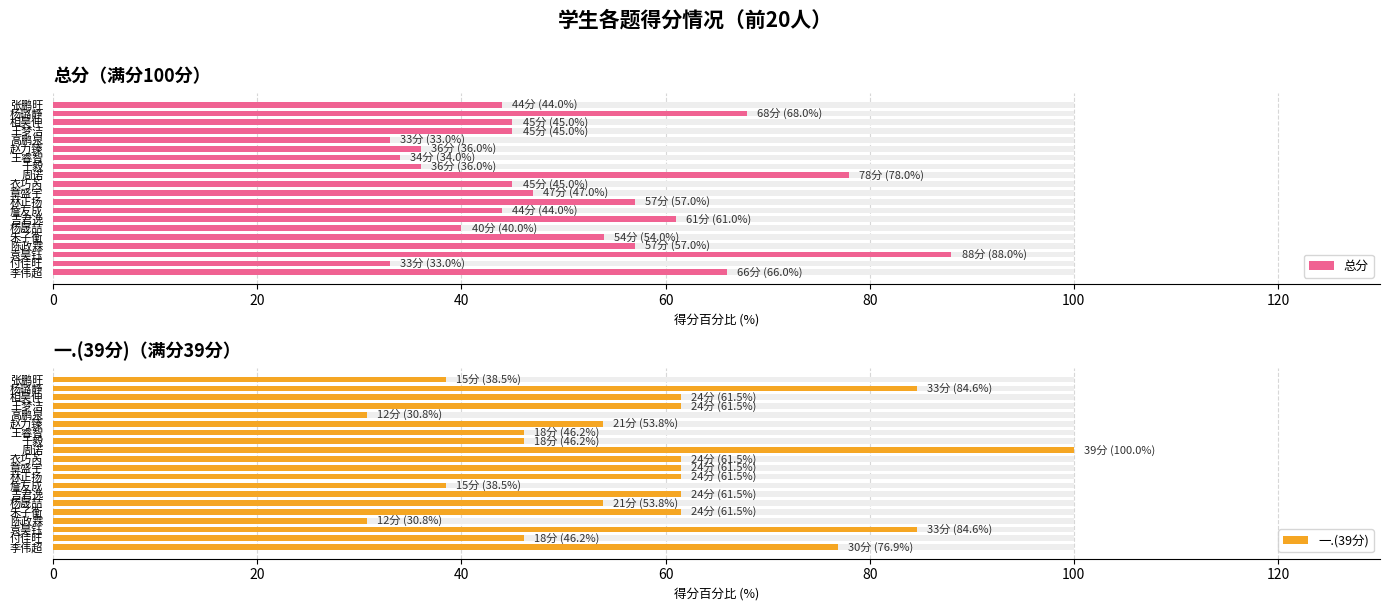

What is the total value across all series at 王睿智?

80.2